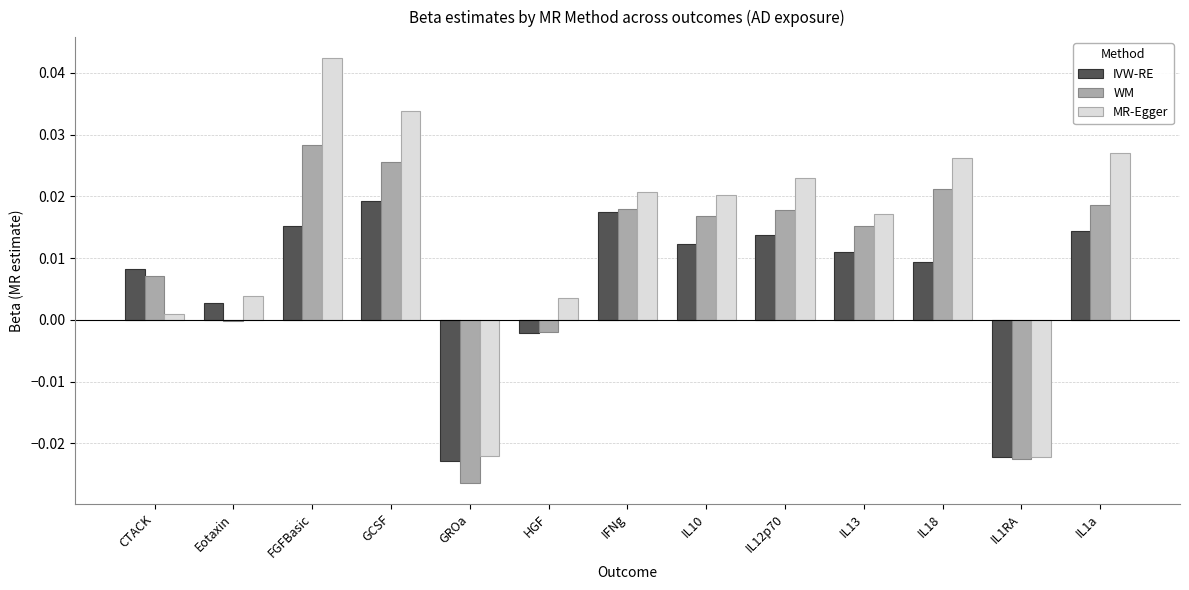

True or false: WM has a value of 0.0 at IL1a.

True